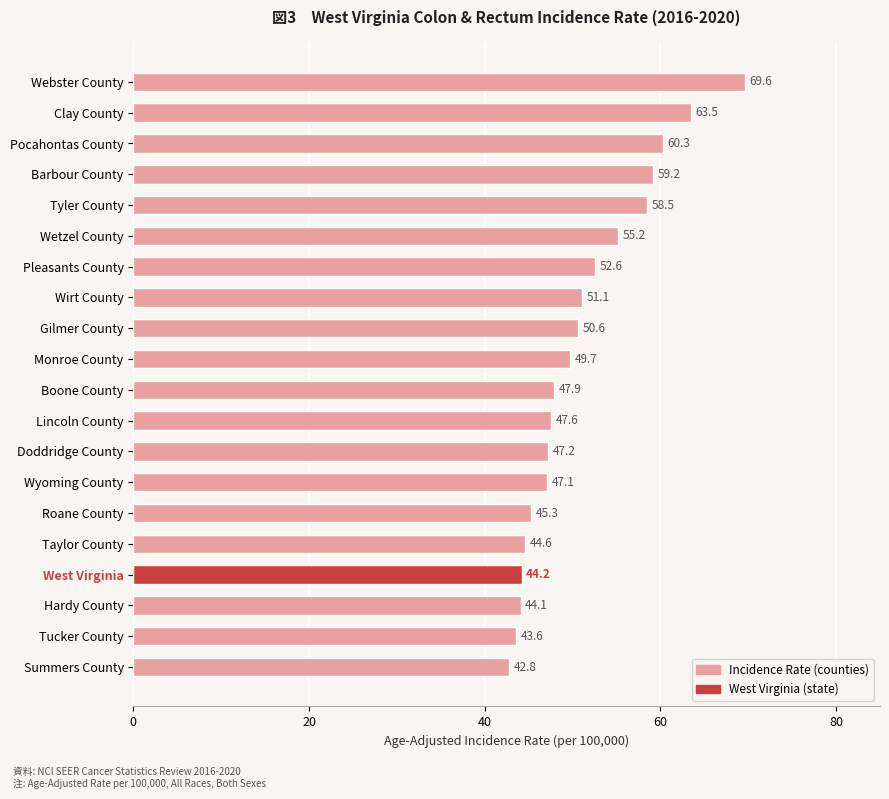

Where is the data nearest to the value 56?

Wetzel County